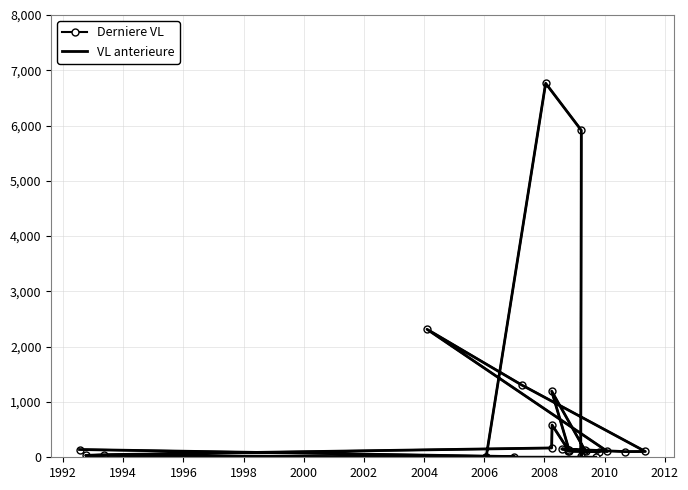

How many interior local peaks does the VL anterieure series have?

5